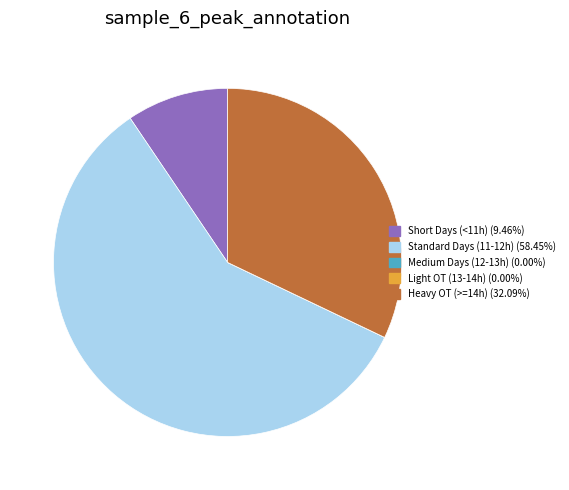

Is there any slice that represents more than half of the pie?

Yes